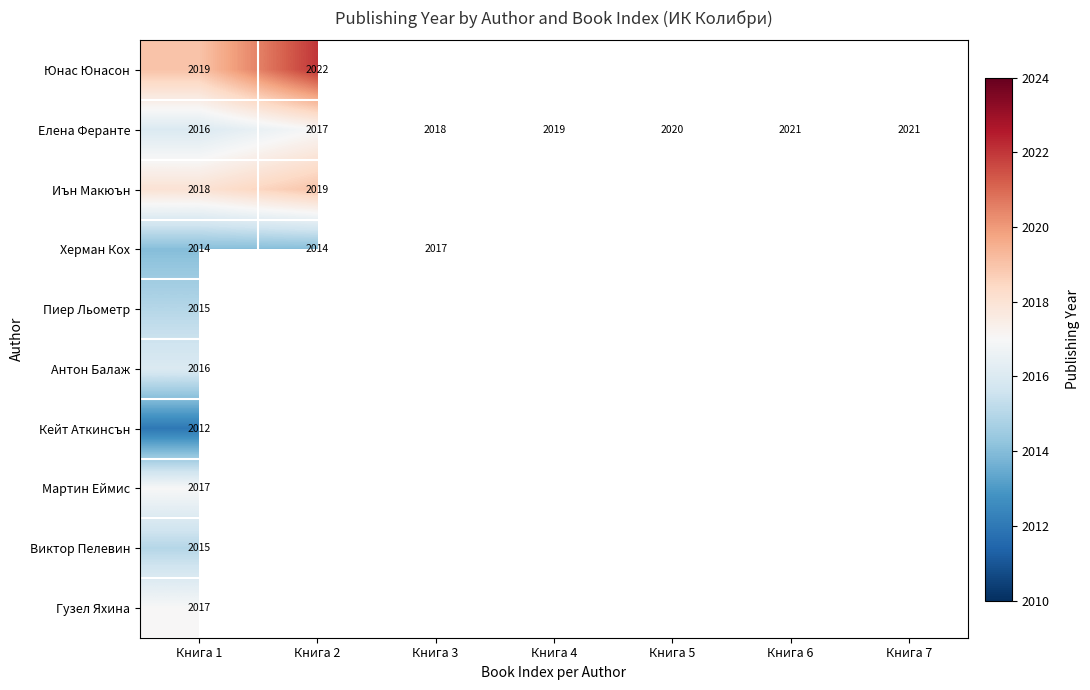

At which label does Елена Феранте reach its minimum?

Книга 1